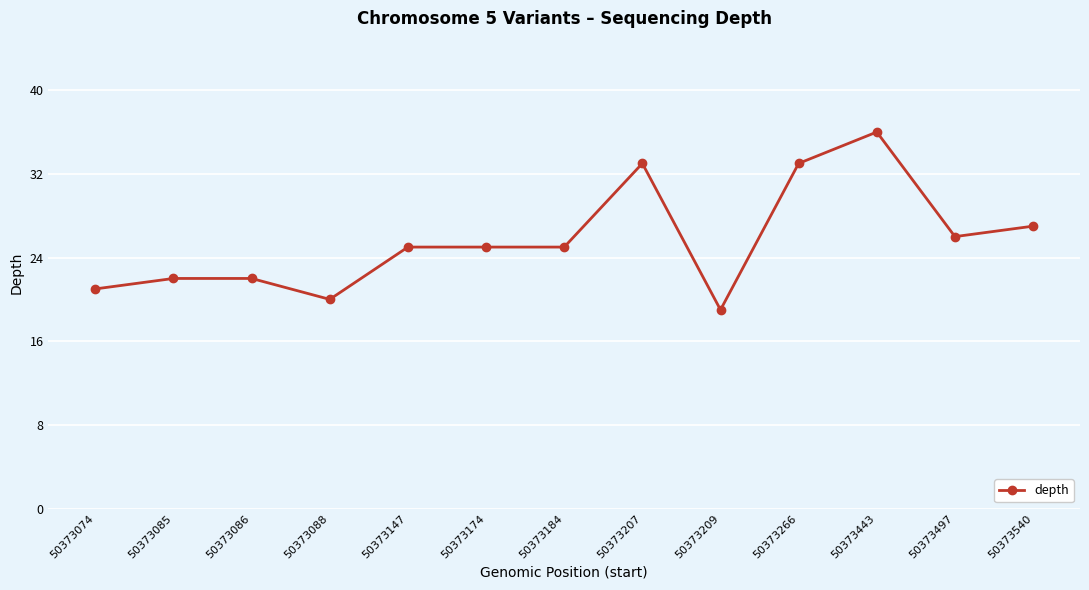

Is this an area chart (filled region under the line)?

No